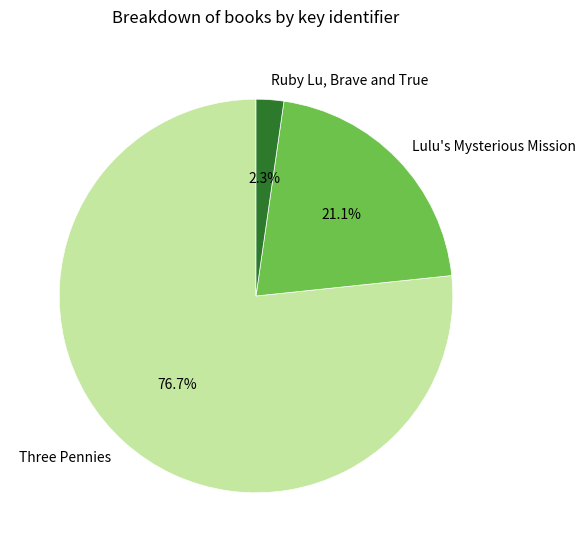

What is the smallest slice in the pie chart?

Ruby Lu, Brave and True